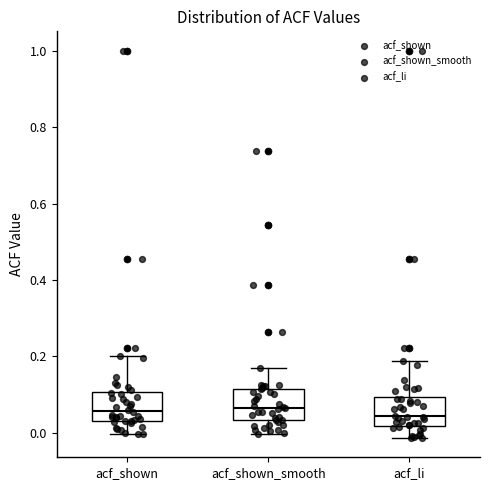

Reading left to right, read every box against the y-axis: the position of its median line, the range the box covers, and the ends of its whiskers. The values are not printed on the chart, so give them approximately, as read against the axis.

acf_shown: median 0.06, box 0.04 to 0.10, whiskers 0.00 to 0.20
acf_shown_smooth: median 0.06, box 0.04 to 0.12, whiskers 0.00 to 0.18
acf_li: median 0.04, box 0.02 to 0.10, whiskers -0.02 to 0.18